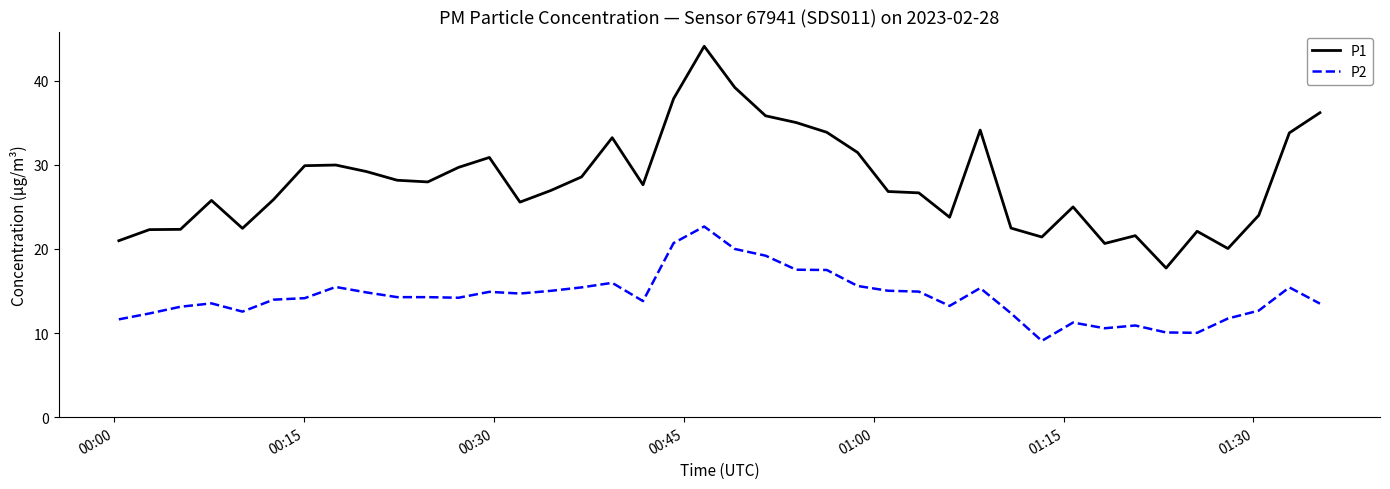

What is the minimum value for P1?

17.7